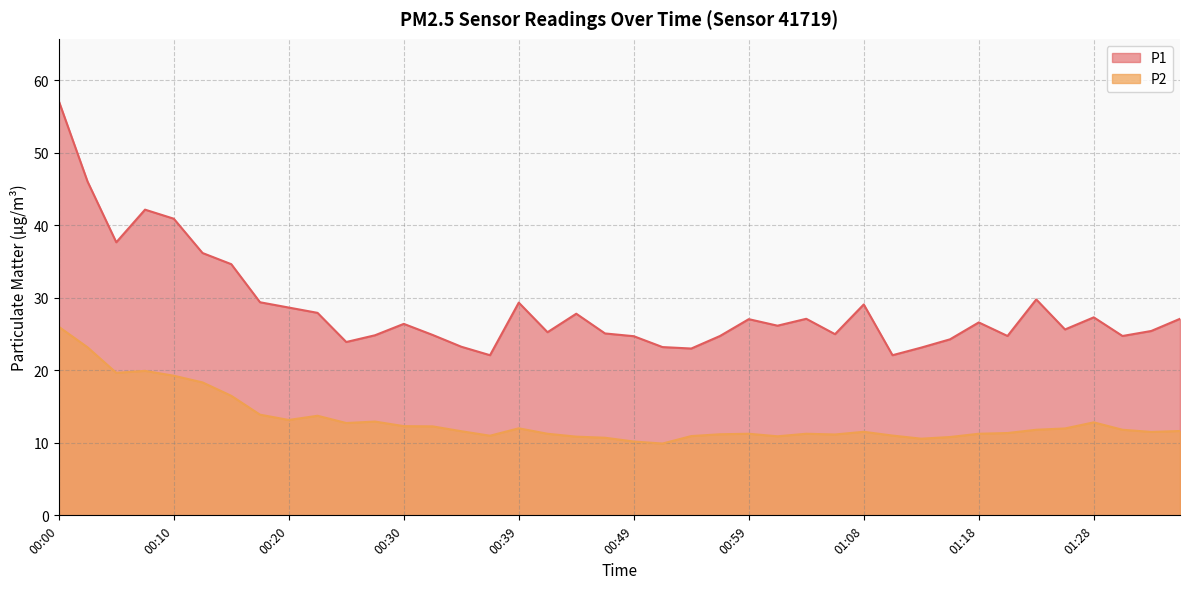

How many distinct data groups are displayed?

2